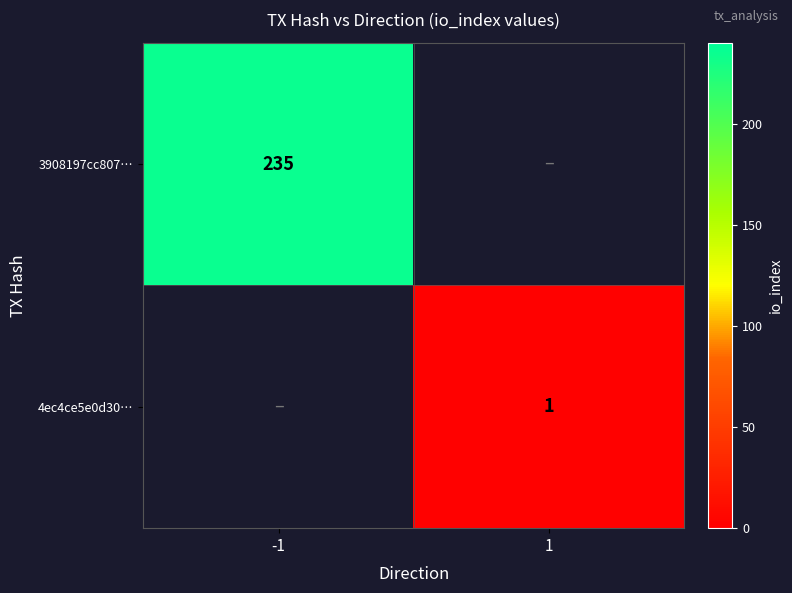

Is the value of 3908197cc807… at -1 greater than the value of 4ec4ce5e0d30… at 1?

Yes